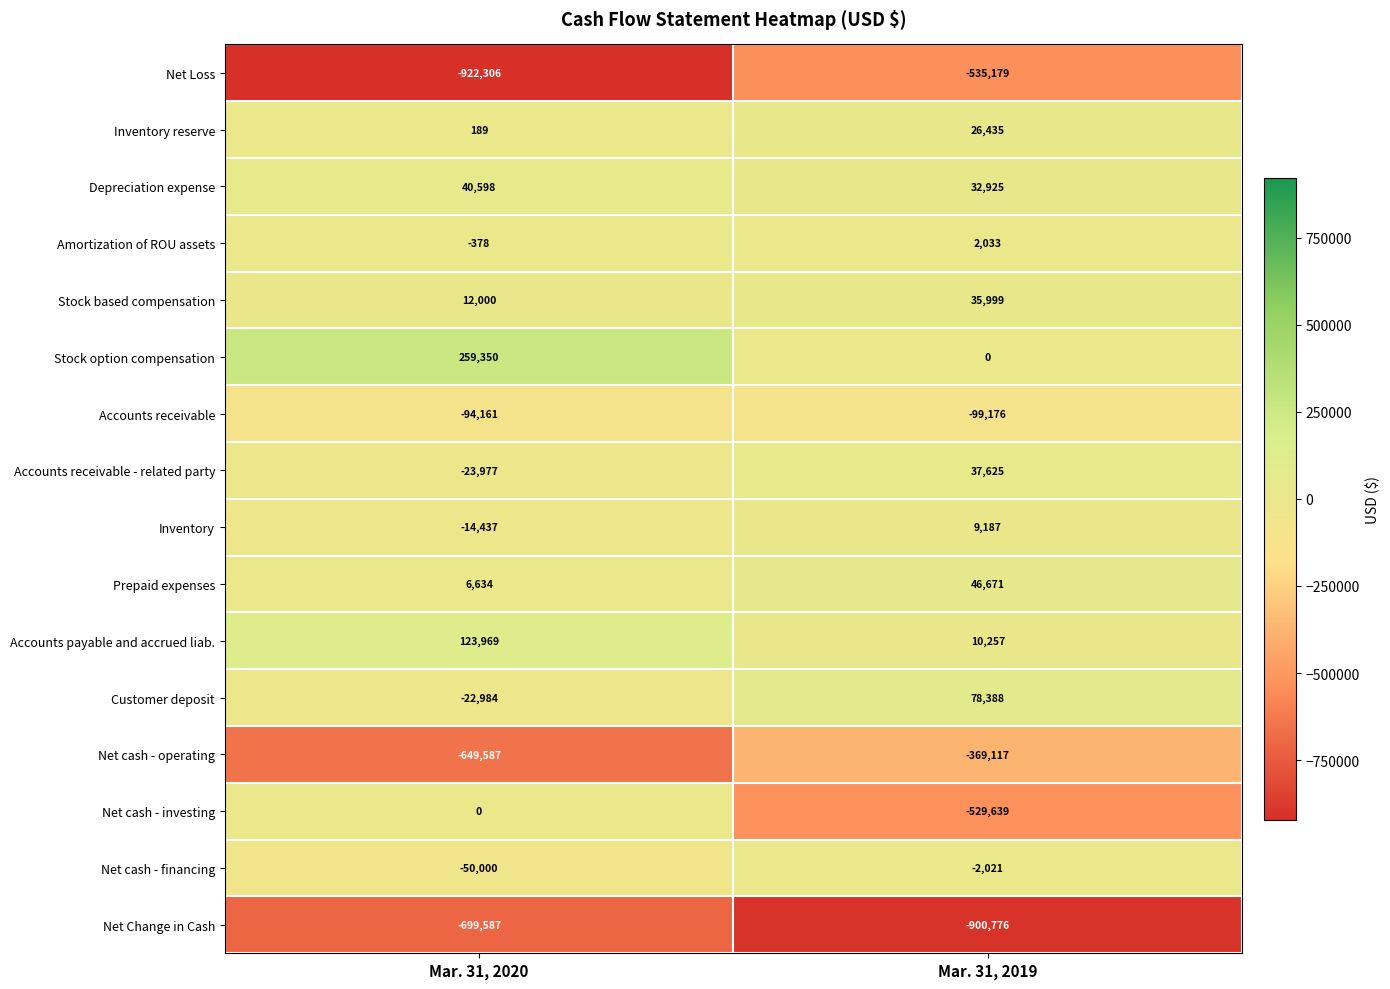

Is the value of Accounts receivable - related party at Mar. 31, 2019 greater than the value of Net Change in Cash at Mar. 31, 2019?

Yes